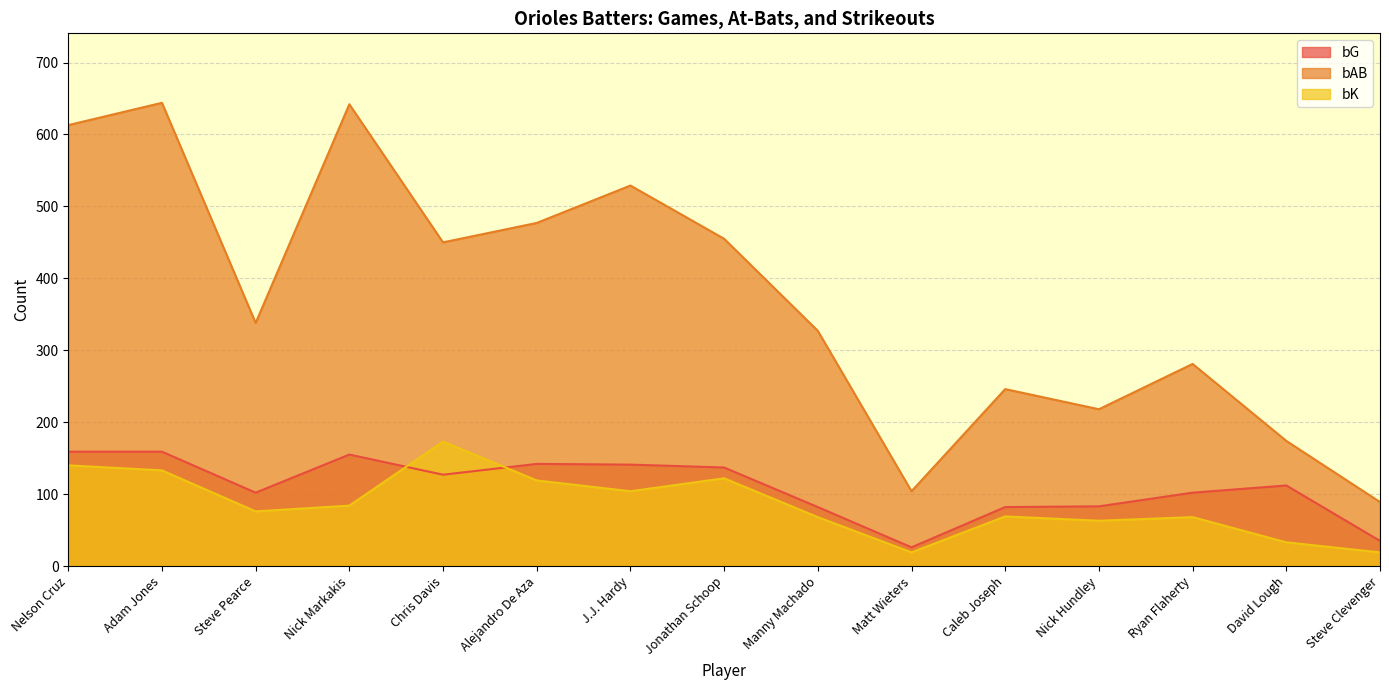

How many lines are shown in the chart?

3